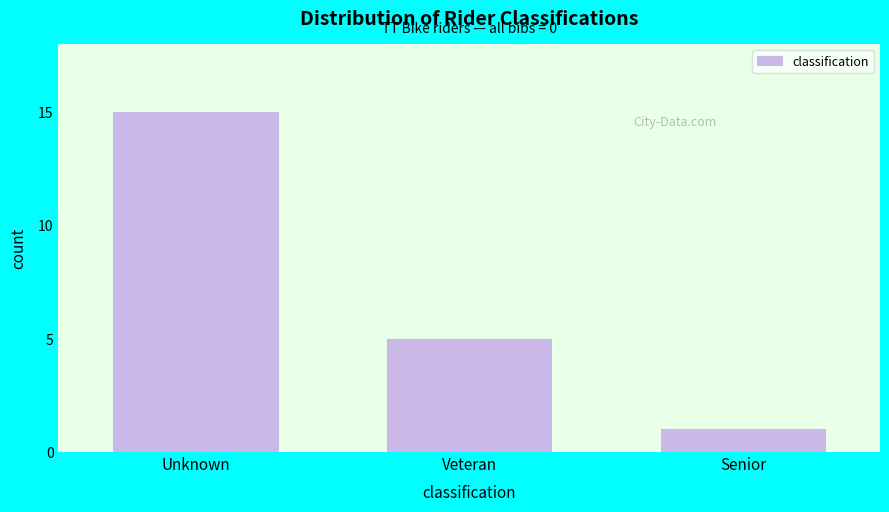

Reading right to left, what are all the values shown in this chart?

Senior=1	Veteran=5	Unknown=15